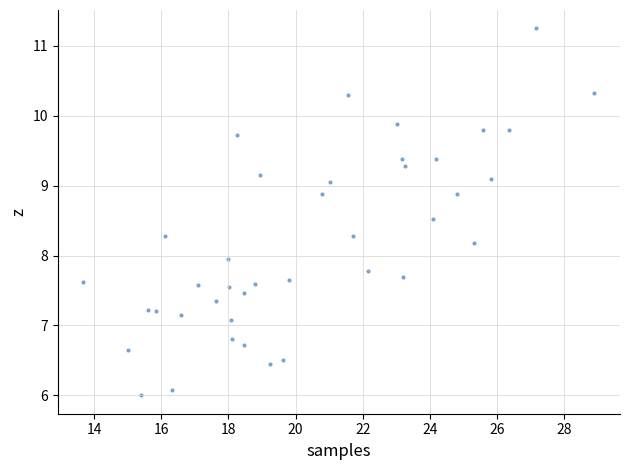

What is the range of X values (max minus min)?

15.2